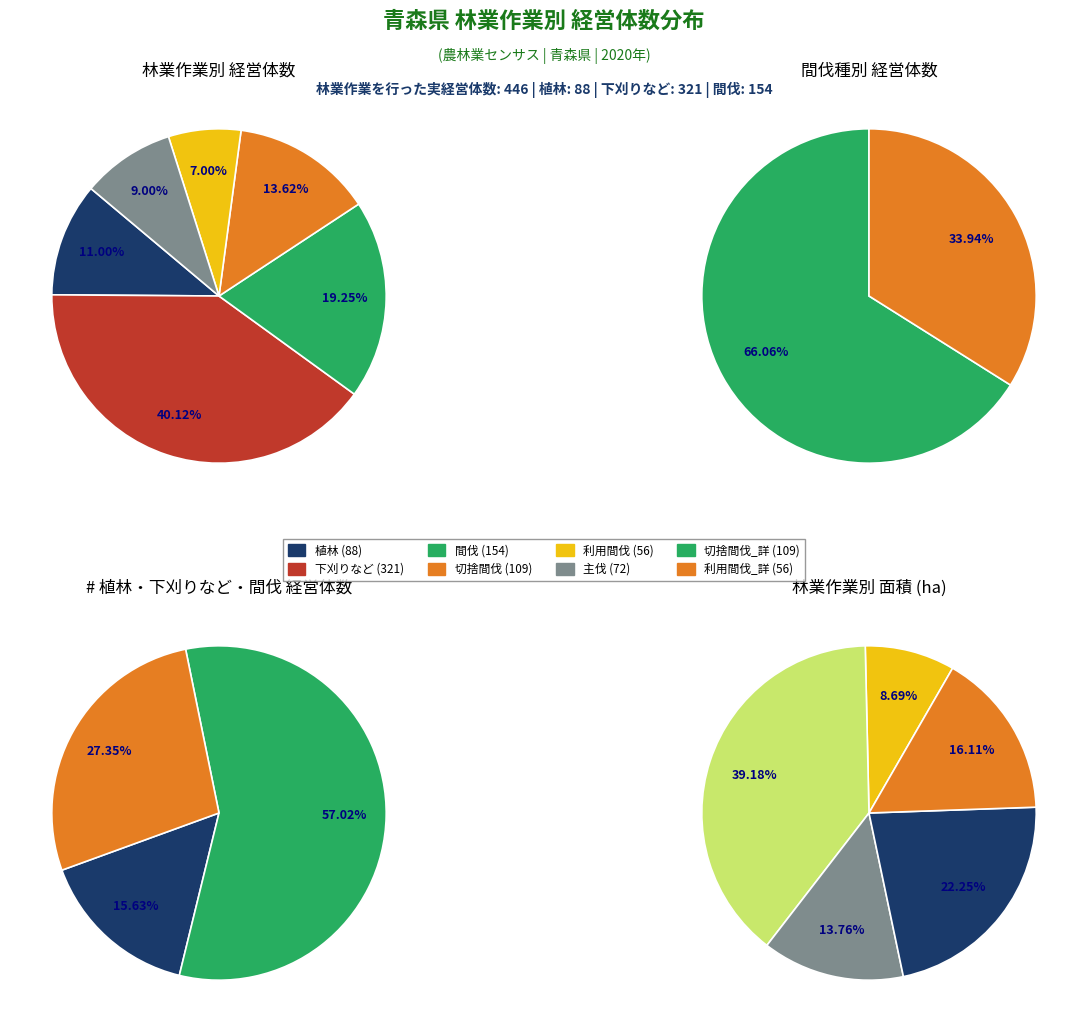

What is the smallest slice in the pie chart?

利用間伐